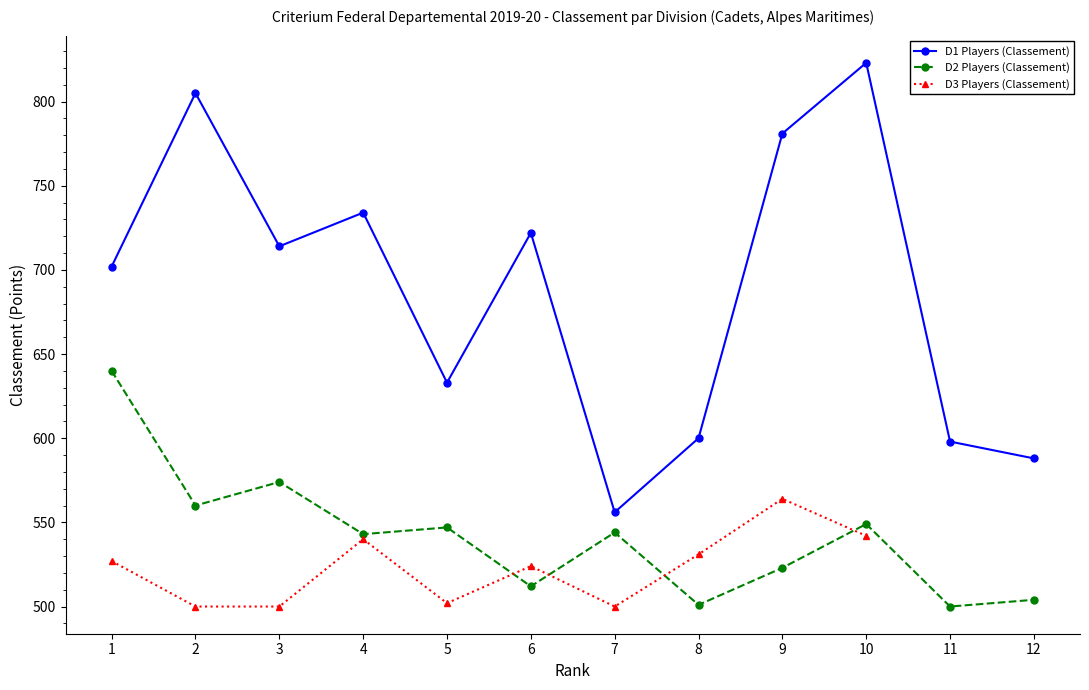

Does the chart display data point markers on the line(s)?

Yes